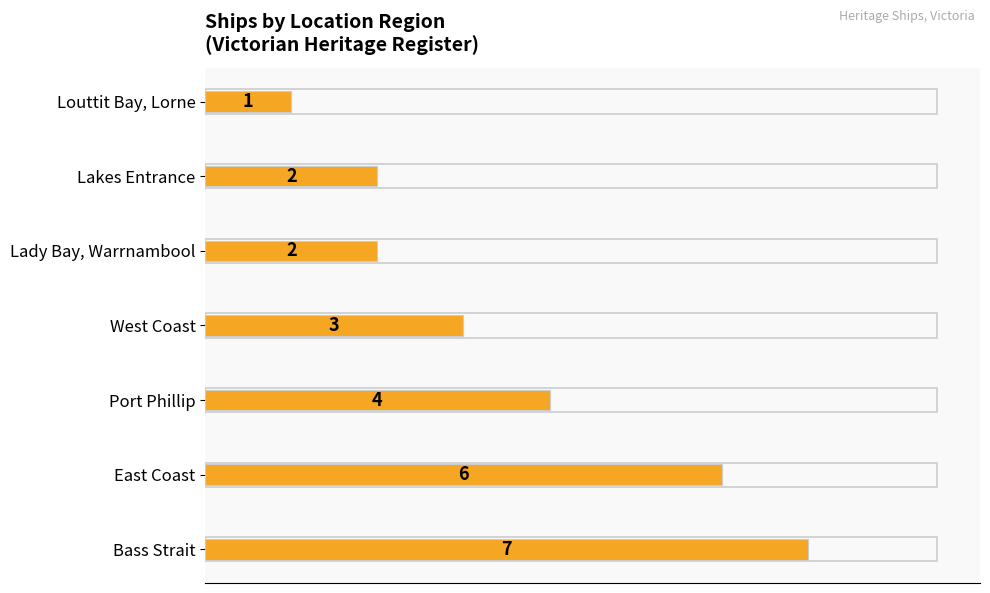

Are the bars grouped side by side (vs. stacked)?

No